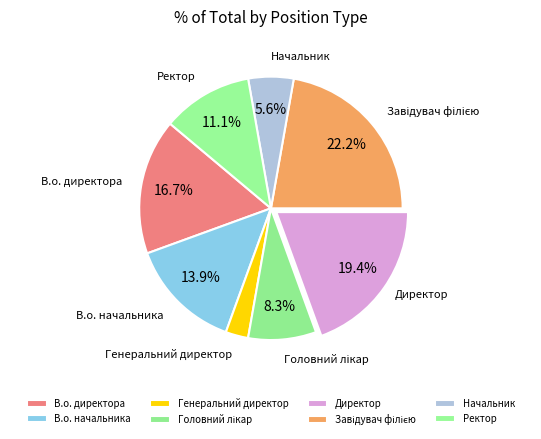

To the nearest percent, what is the difference between the В.о. начальника and Ректор slice percentages?

3%